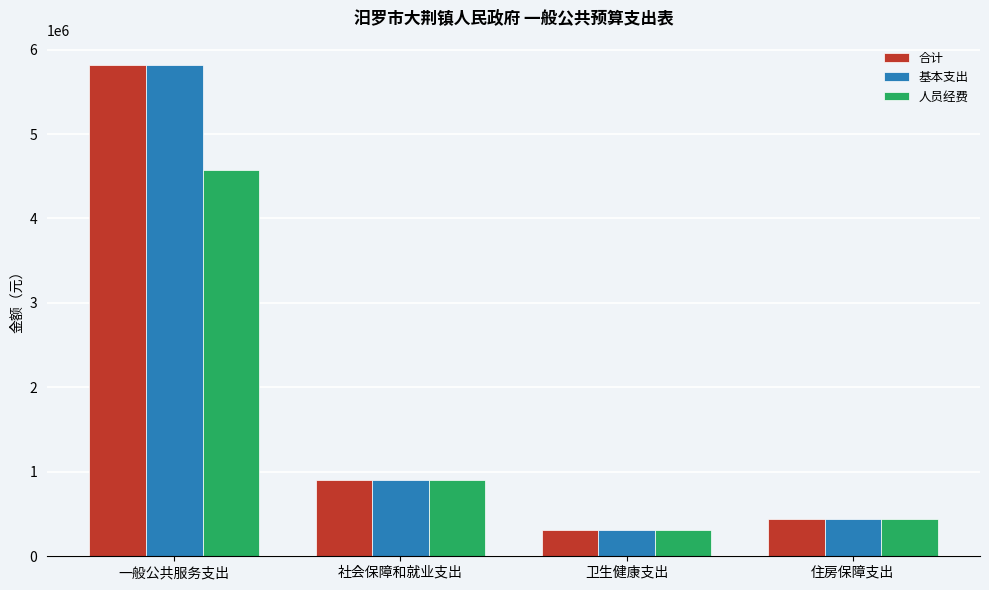

At which label does 基本支出 first exceed 907575?

一般公共服务支出